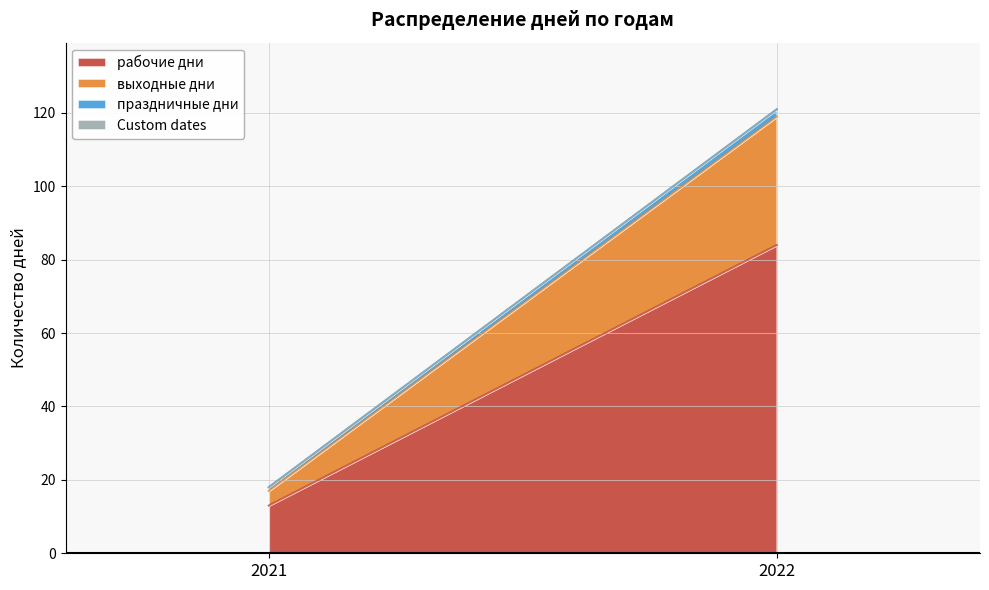

What are all the series names shown in the legend?

рабочие дни, выходные дни, праздничные дни, Custom dates